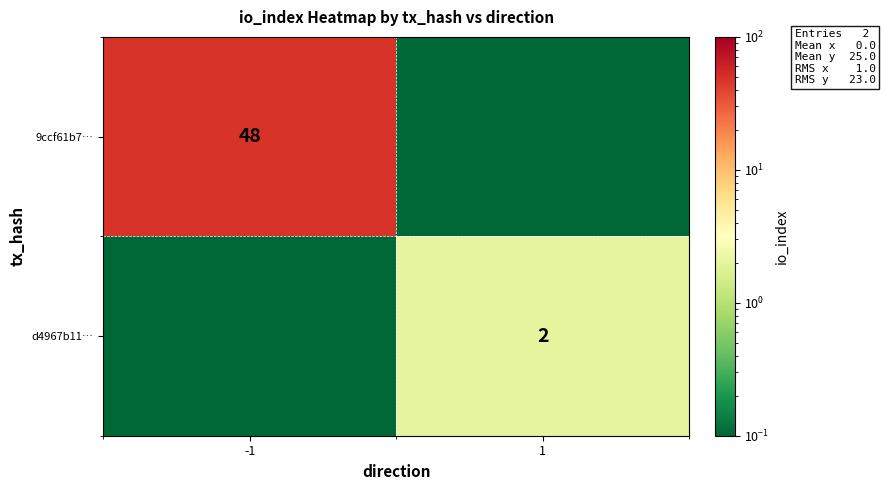

The 9ccf61b7… series shows 26.6 at -1. True or false?

False